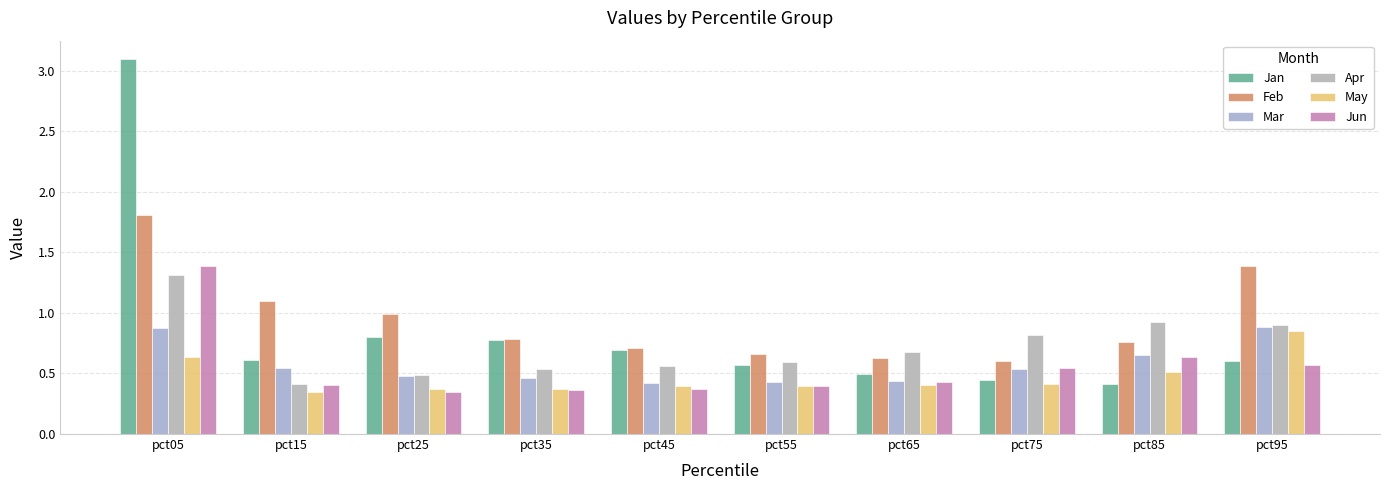

What is the highest value of the Jan series?

3.1